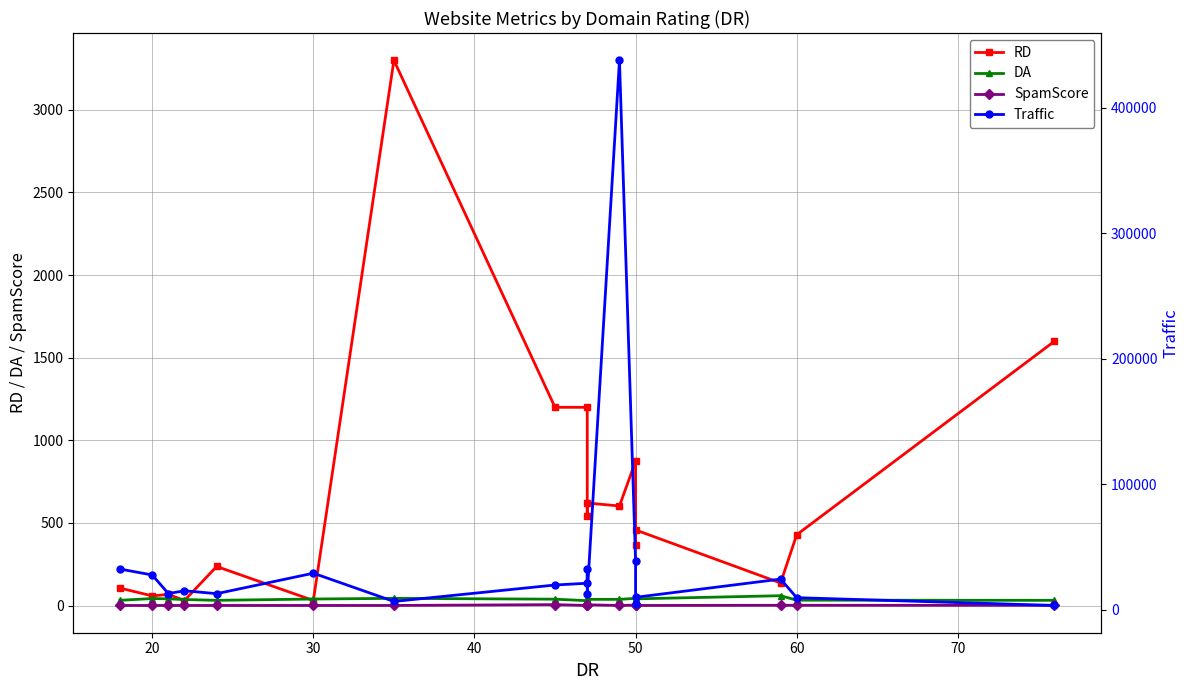

Rank the series by their maximum value, from highest to lowest.

Traffic, RD, DA, SpamScore